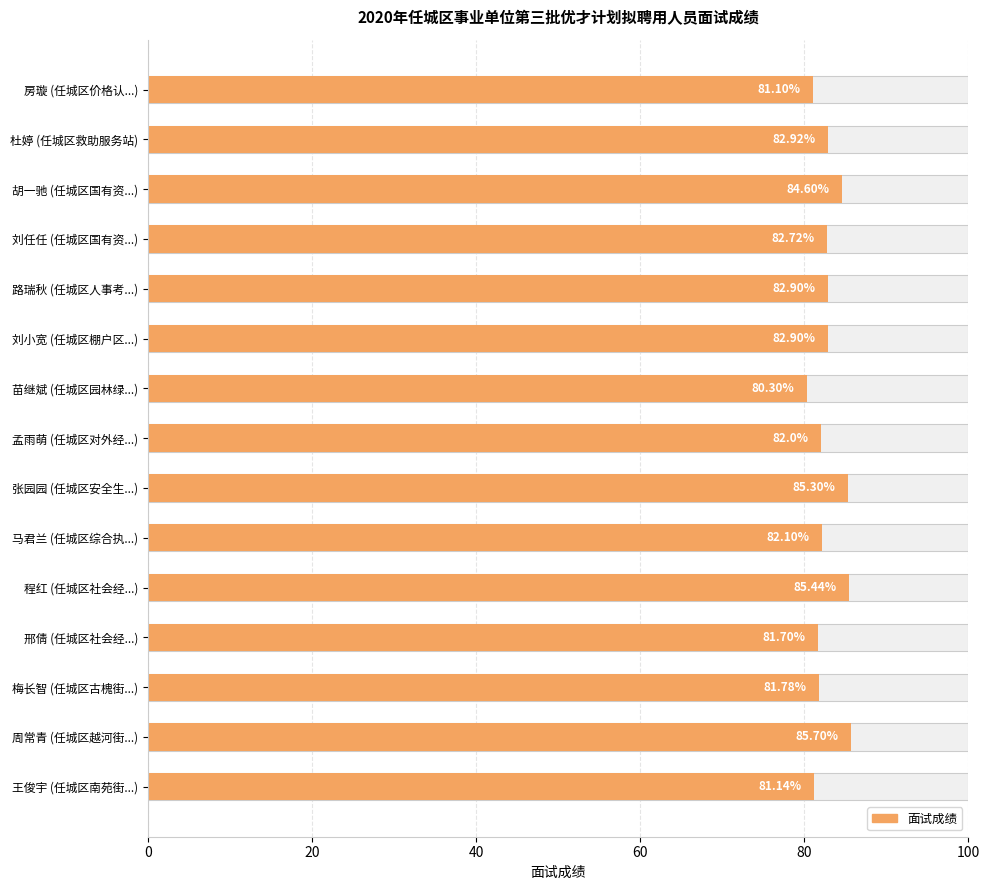

What is the sum of all values?

1242.6